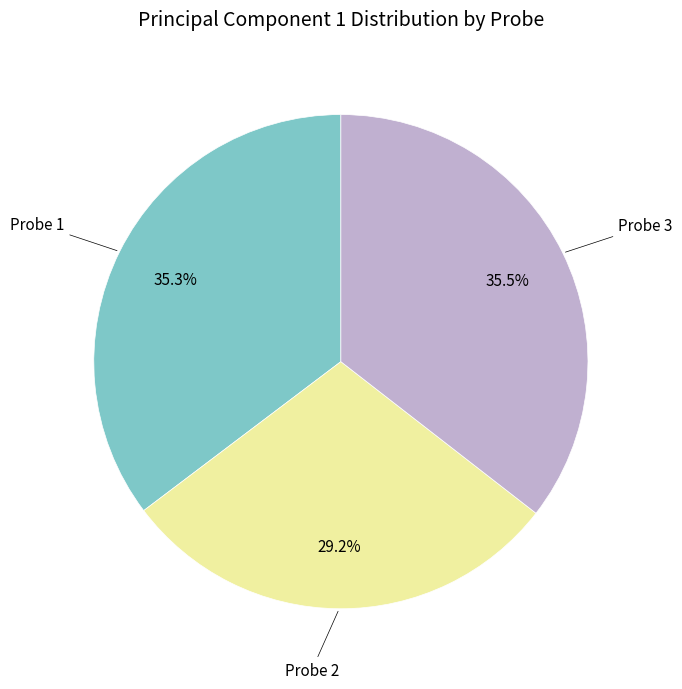

To the nearest percent, what is the difference between the largest and smallest slice percentages?

6%